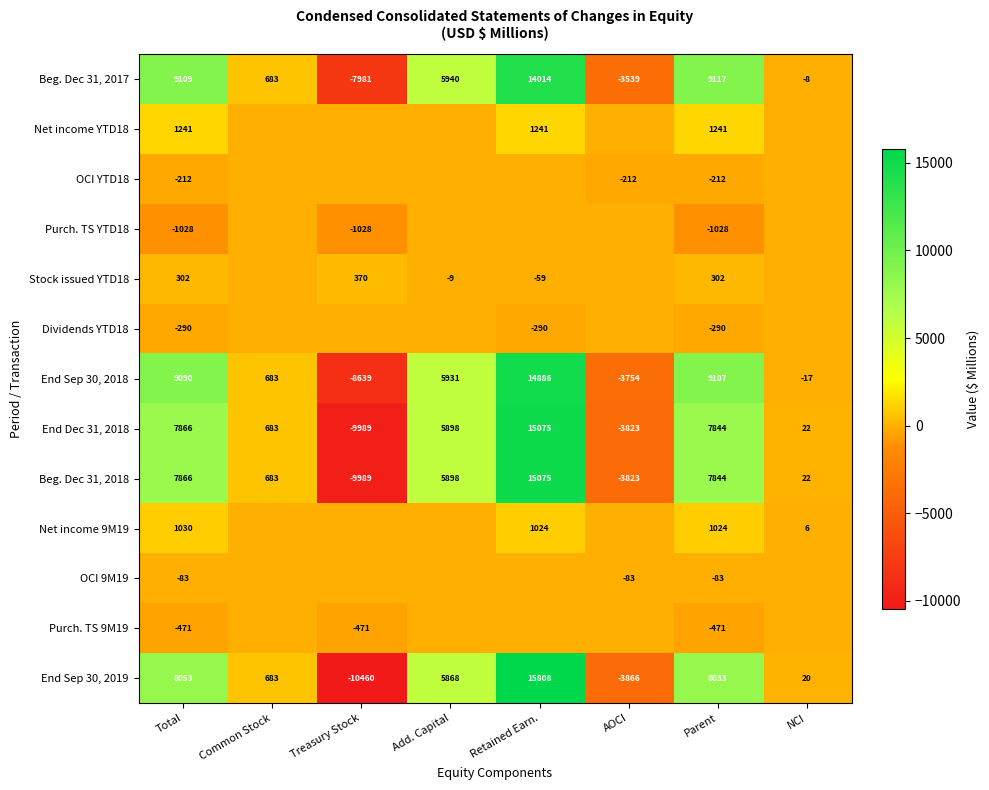

What is the smallest value displayed?

-10460